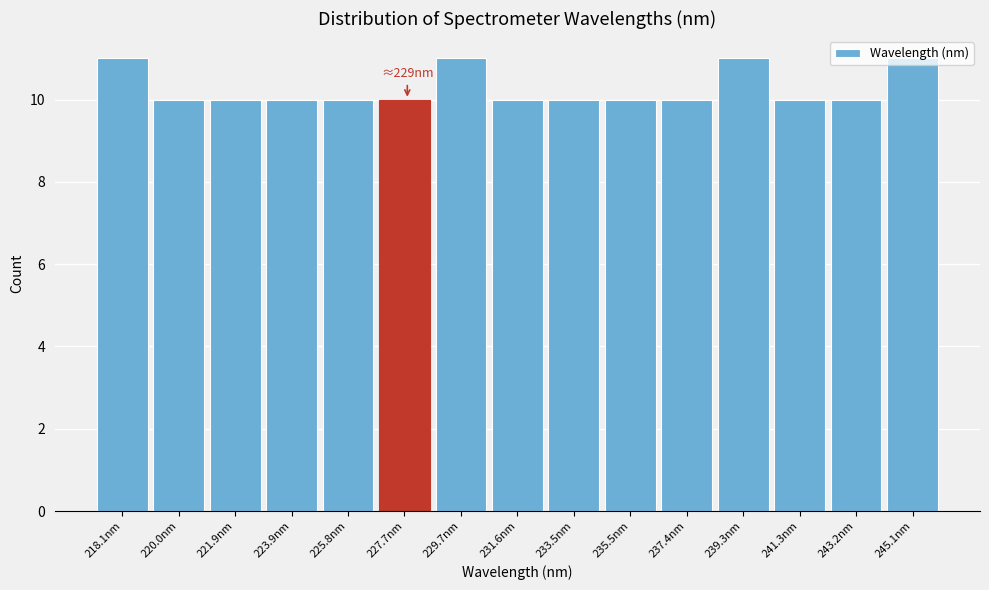

What is the ratio of the value at 245.1nm to the value at 241.3nm?

1.1